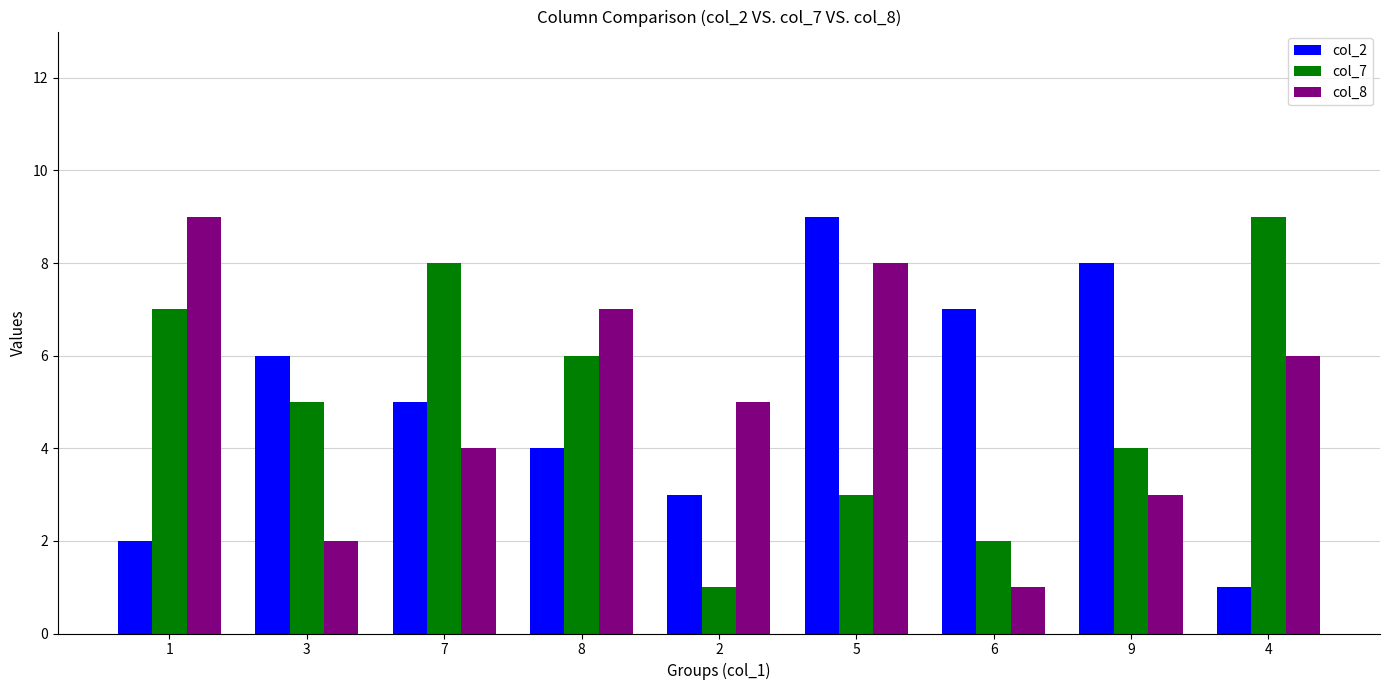

At 5, list the series in order from smallest to largest.

col_7, col_8, col_2